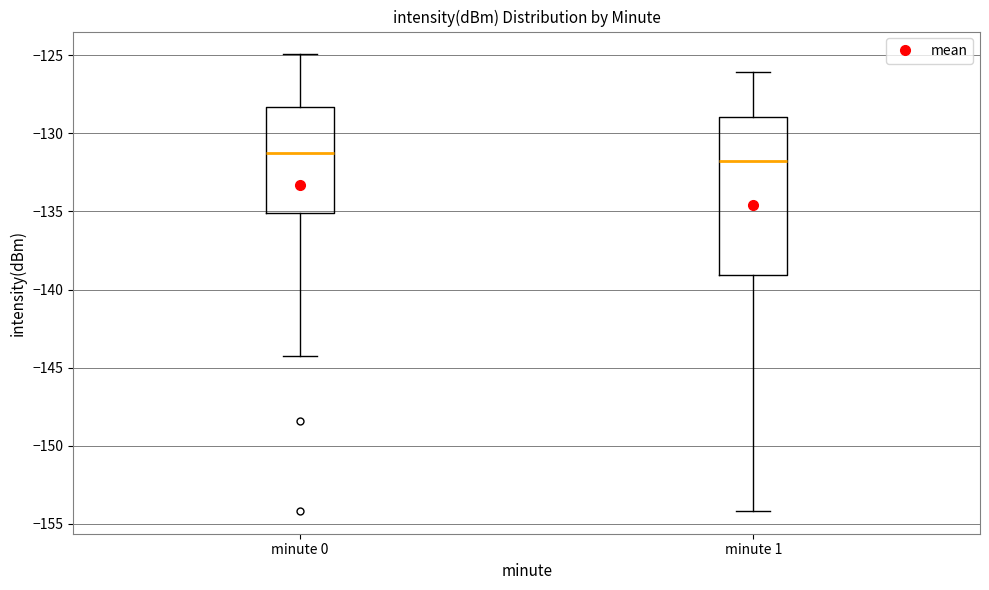

Reading left to right, transcribe this box plot: for each box, give where its median line is, the range the box spans, and where its two whiskers end, as read against the y-axis. The values are not printed on the chart, so give them approximately, as read against the axis.

minute 0: median -131.5, box -135.0 to -128.5, whiskers -144.0 to -125.0
minute 1: median -132.0, box -139.0 to -129.0, whiskers -154.0 to -126.0